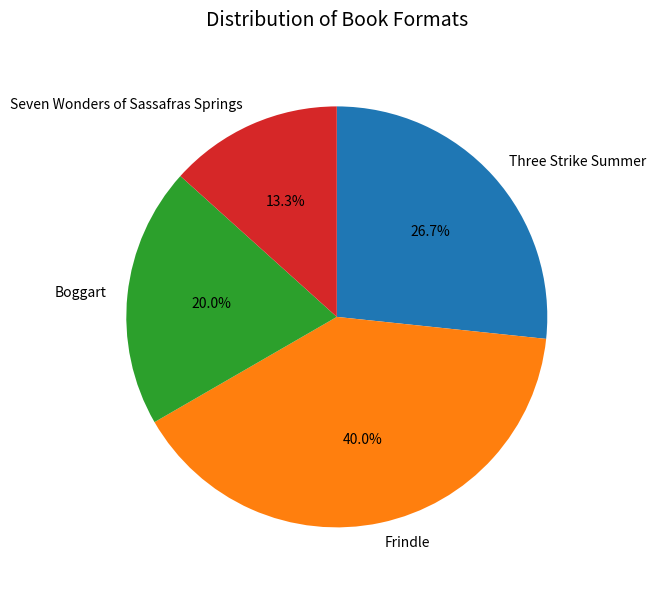

Count the number of slices in the pie.

4